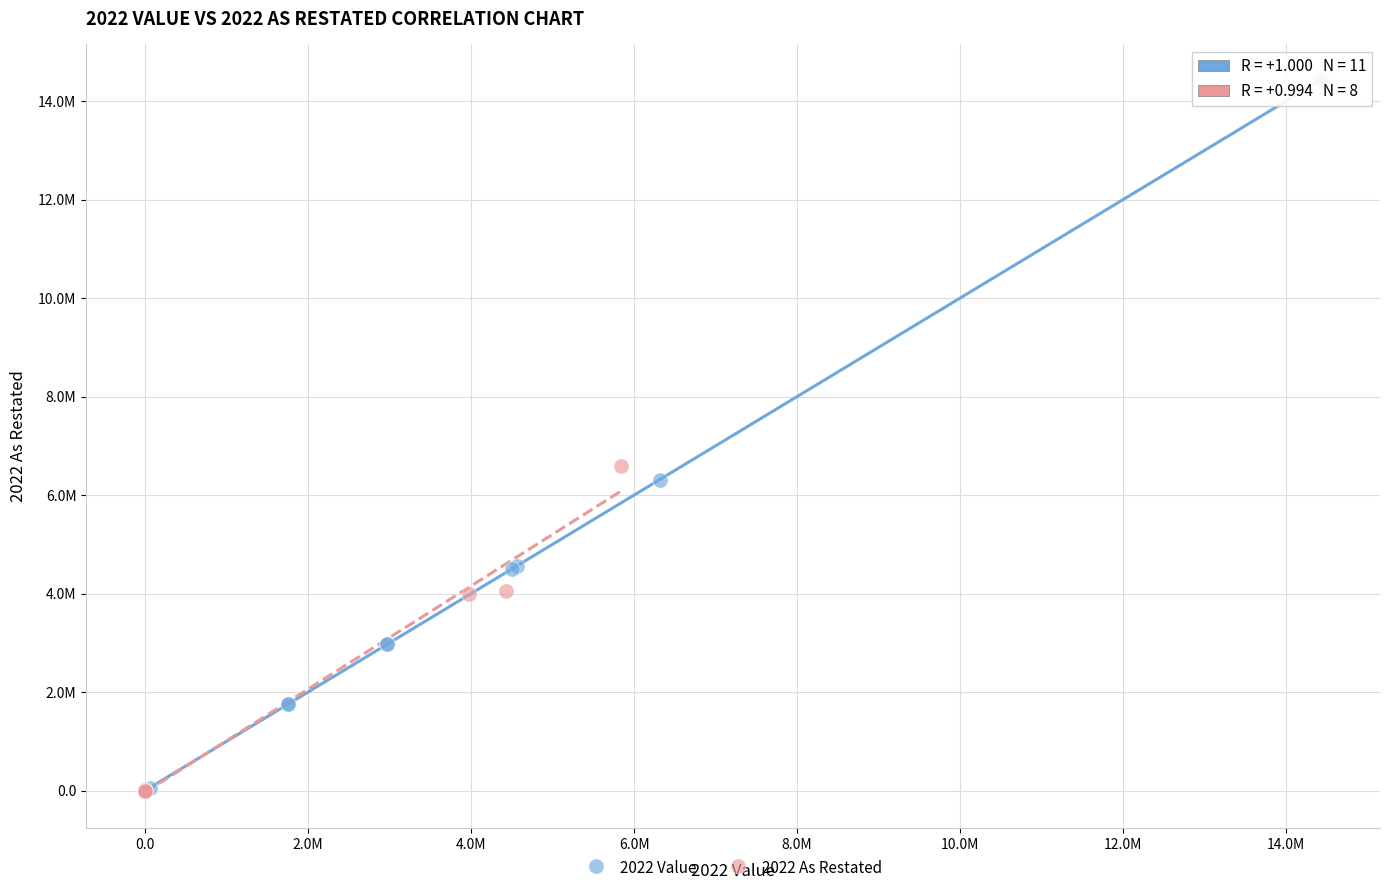

What are all the series names shown in the legend?

2022 Value, 2022 As Restated